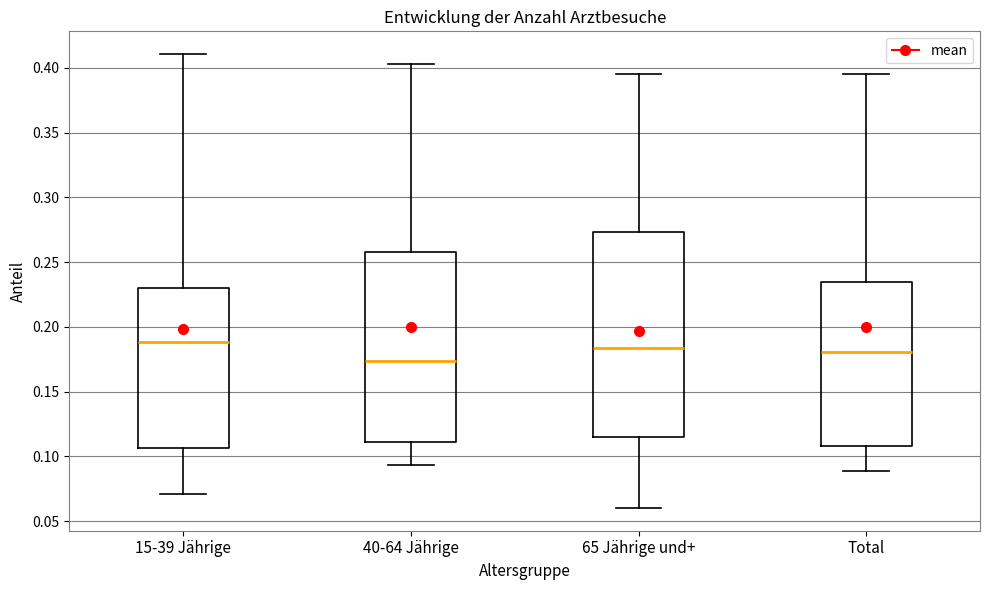

Reading left to right, read every box against the y-axis: the position of its median line, the range the box covers, and the ends of its whiskers. The values are not printed on the chart, so give them approximately, as read against the axis.

15-39 Jährige: median 0.190, box 0.105 to 0.230, whiskers 0.070 to 0.410
40-64 Jährige: median 0.175, box 0.110 to 0.260, whiskers 0.095 to 0.405
65 Jährige und+: median 0.185, box 0.115 to 0.275, whiskers 0.060 to 0.395
Total: median 0.180, box 0.110 to 0.235, whiskers 0.090 to 0.395